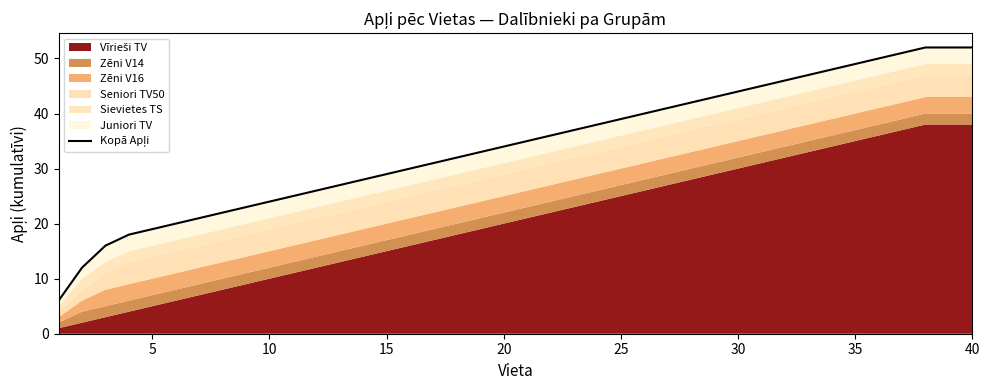

Count the number of categories in the chart.

40